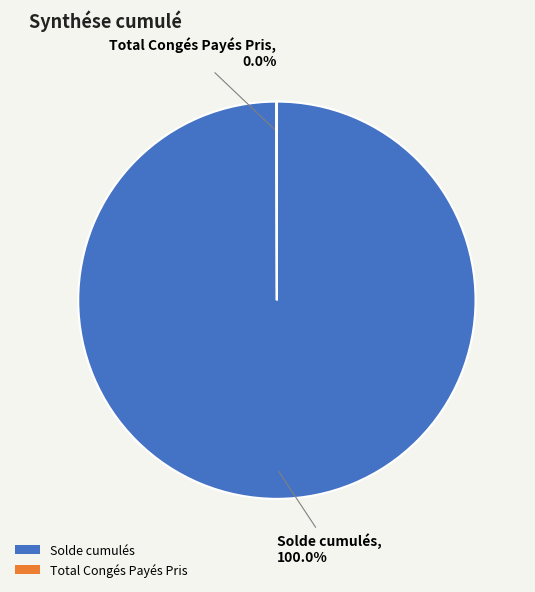

Which slice represents more than half of the pie?

Solde cumulés